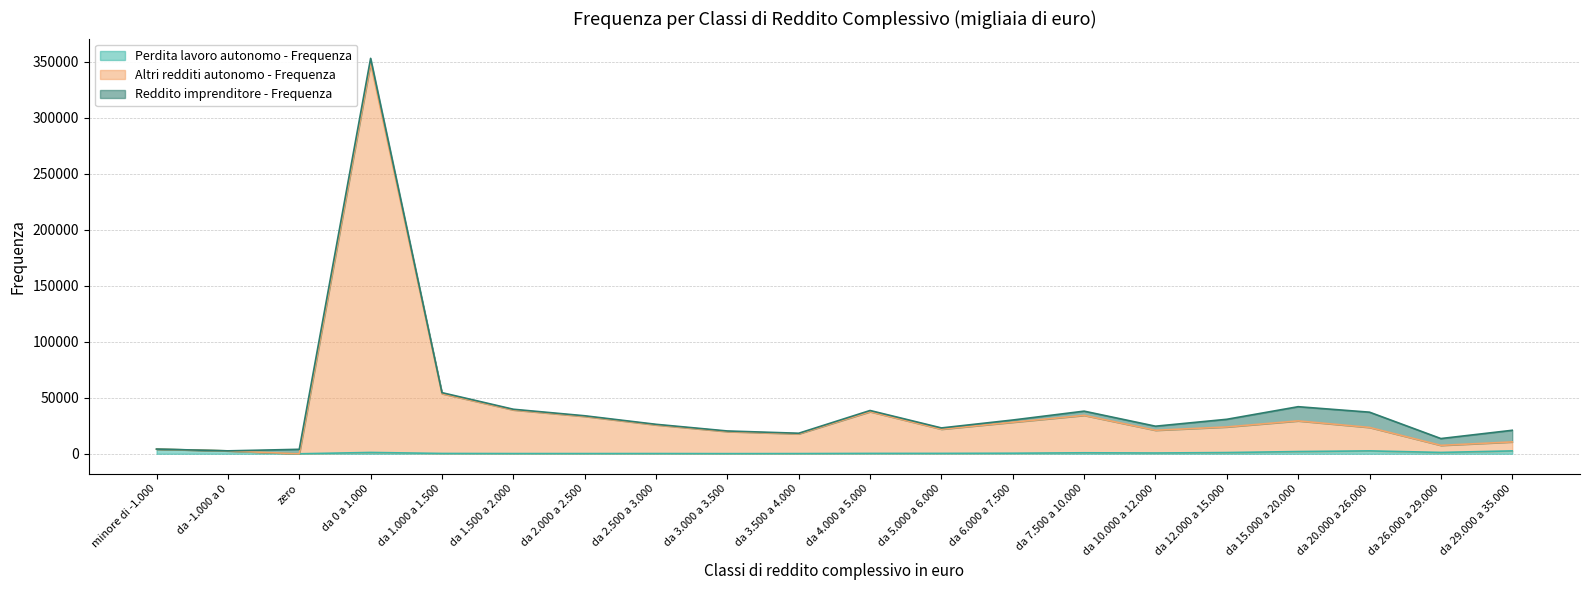

How many interior local valleys does the Altri redditi autonomo - Frequenza series have?

5